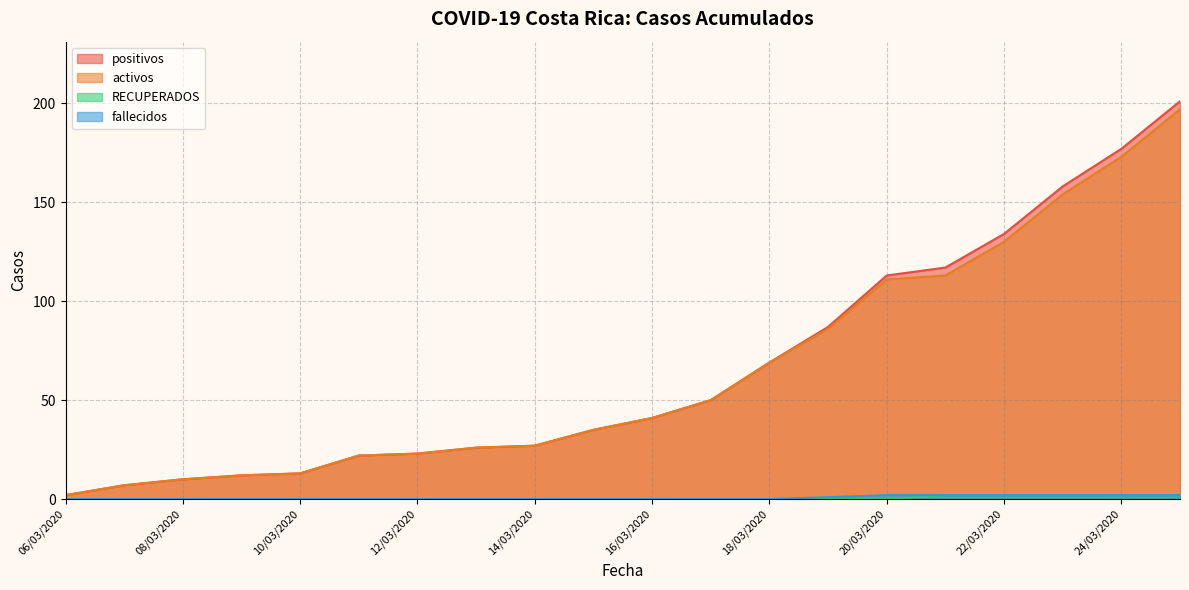

True or false: positivos and RECUPERADOS intersect in this chart.

False